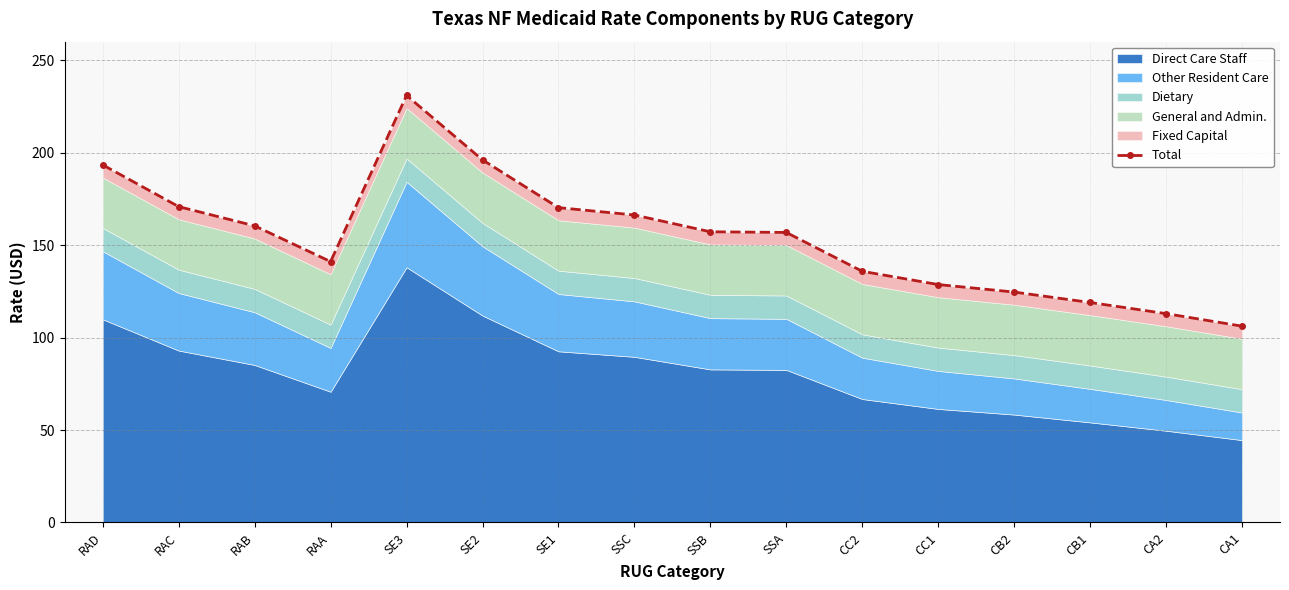

What is the sum of all values?

2470.3